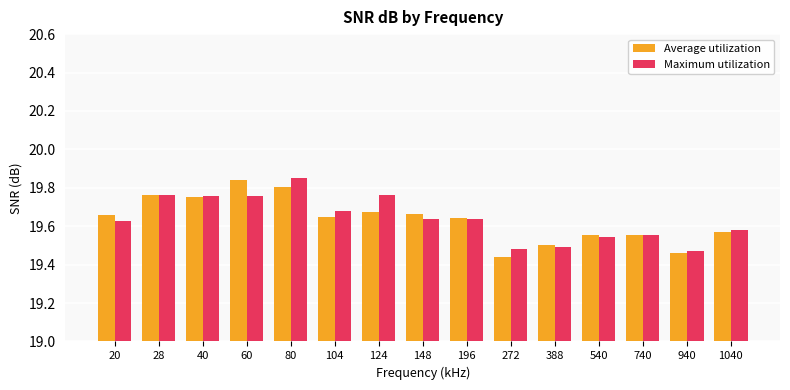

The value of Maximum utilization at 104 is 8.7. True or false?

False